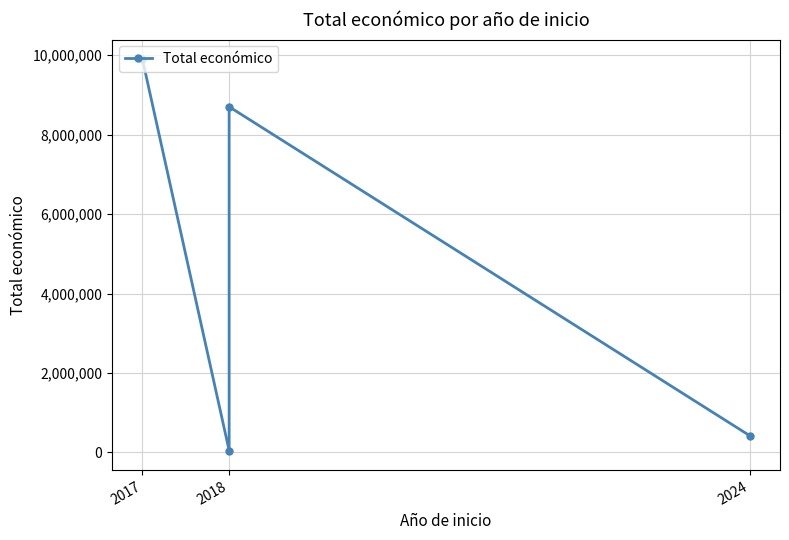

How many interior local peaks (higher than both neighbors) does the data have?

1